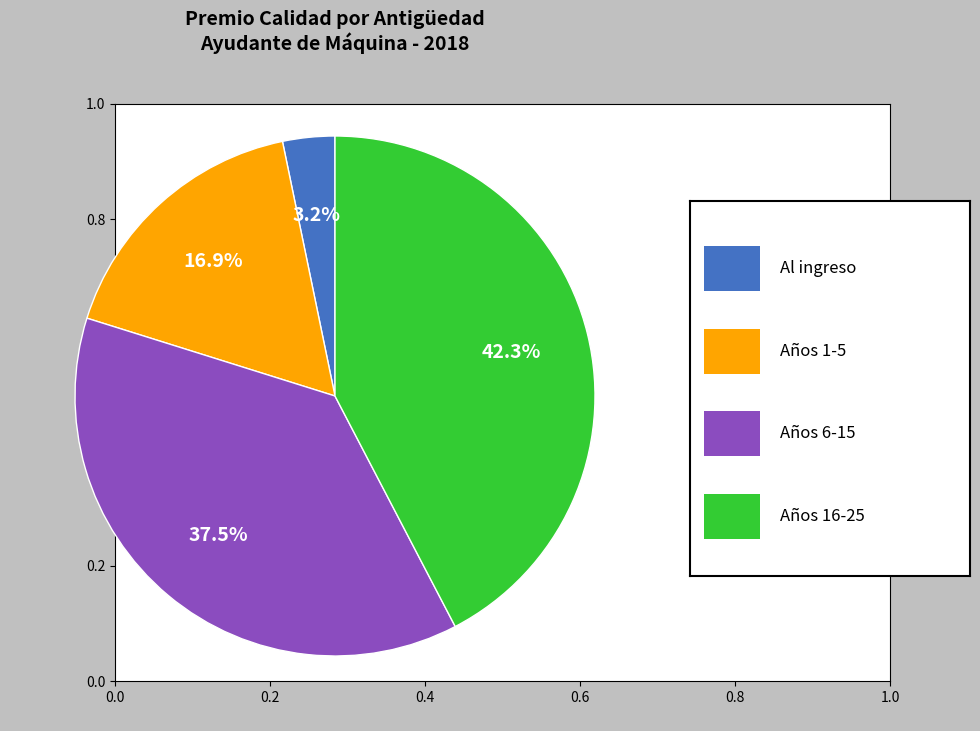

Is there a majority slice in this chart?

No